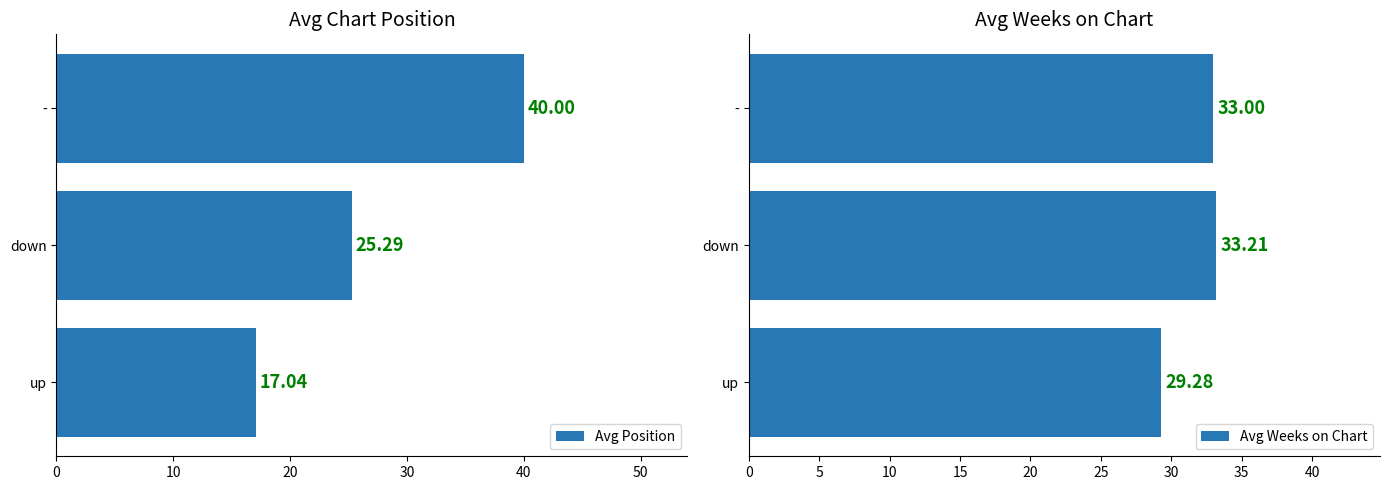

The Avg Weeks on Chart series shows 29.3 at up. True or false?

True